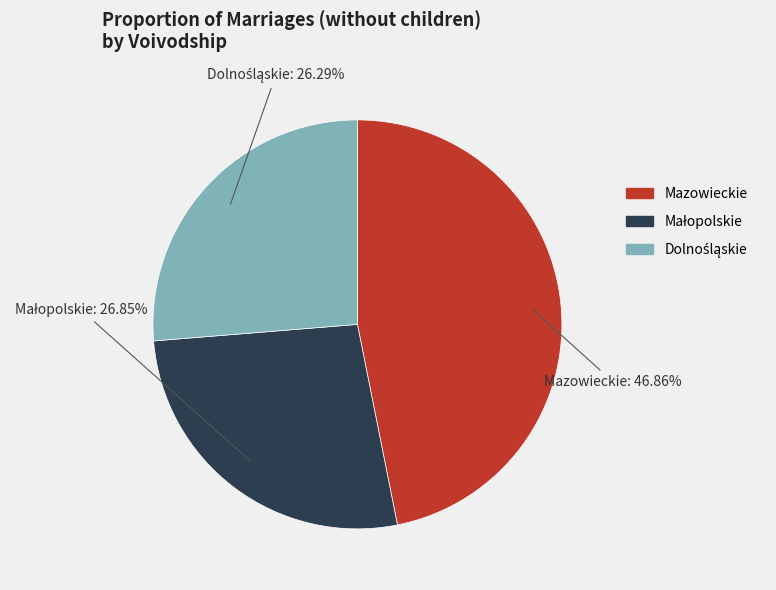

How many slices are in this pie chart?

3